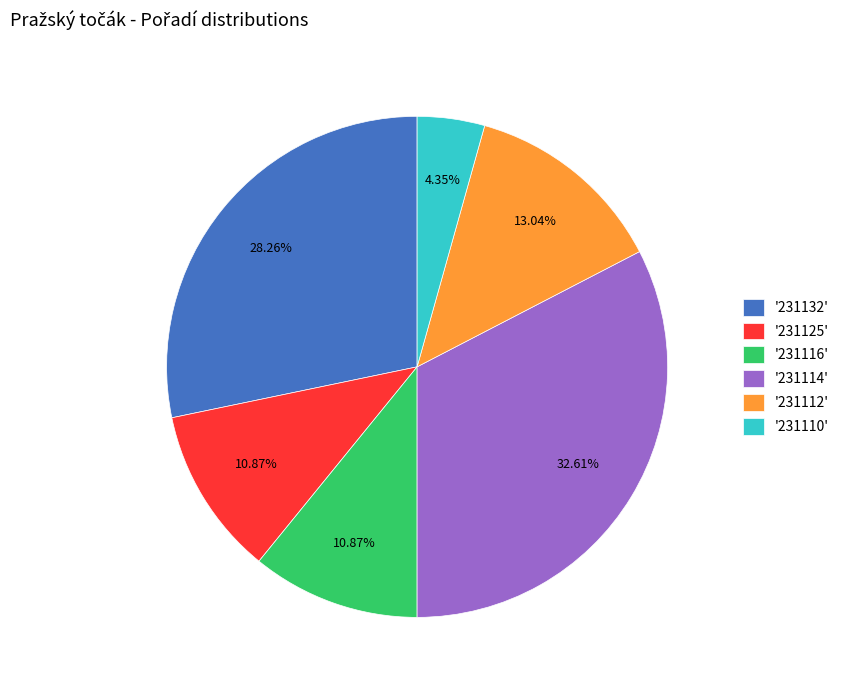

How many slices are in this pie chart?

6